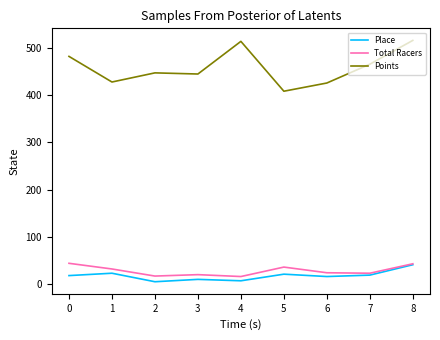

True or false: Points and Total Racers intersect in this chart.

False